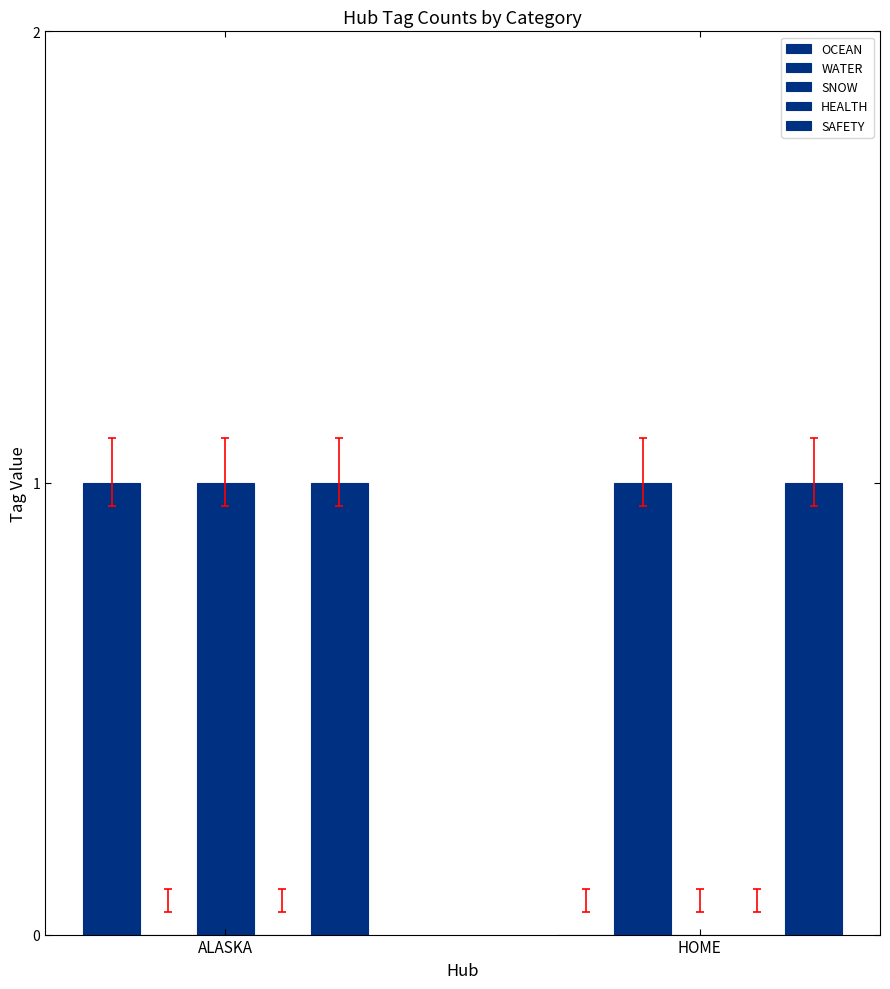

Reading left to right, transcribe all the data shown in this chart.

OCEAN: ALASKA=1	HOME=0
WATER: ALASKA=0	HOME=1
SNOW: ALASKA=1	HOME=0
HEALTH: ALASKA=0	HOME=0
SAFETY: ALASKA=1	HOME=1